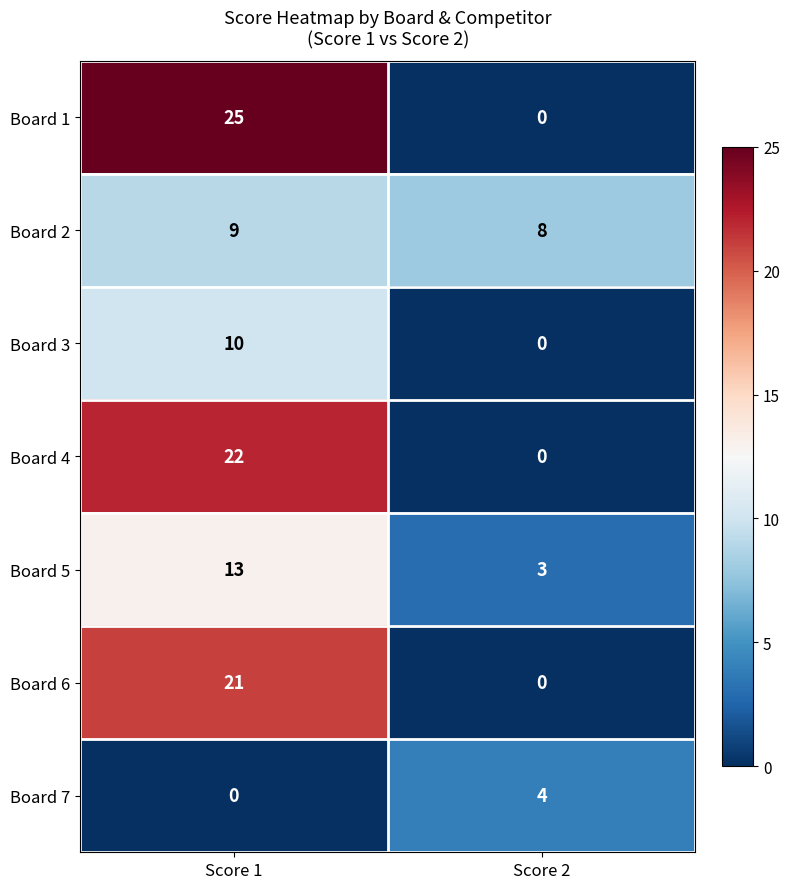

What is the maximum value for Board 3?

10